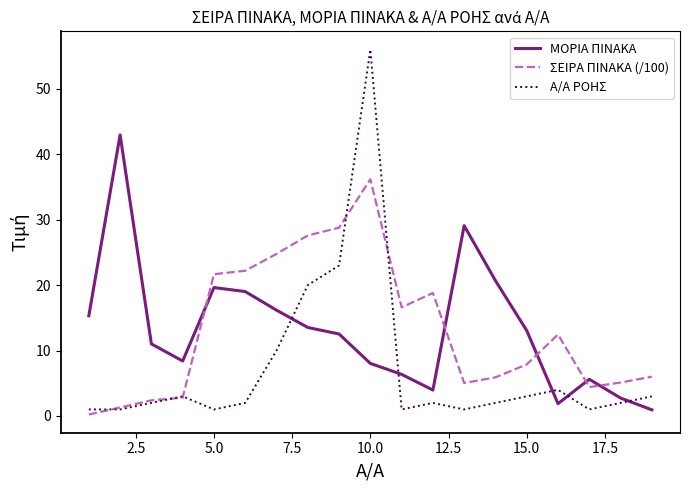

After their last crossing, which series has the higher values: ΣΕΙΡΑ ΠΙΝΑΚΑ (/100) or ΜΟΡΙΑ ΠΙΝΑΚΑ?

ΣΕΙΡΑ ΠΙΝΑΚΑ (/100)